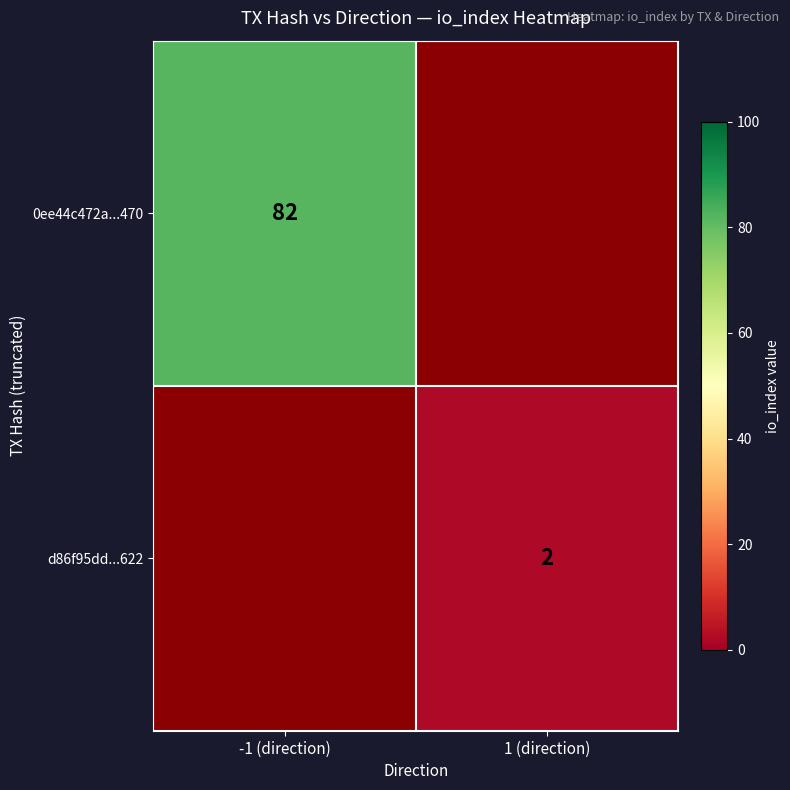

Is it true that d86f95dd...622 equals 3 at 1 (direction)?

False